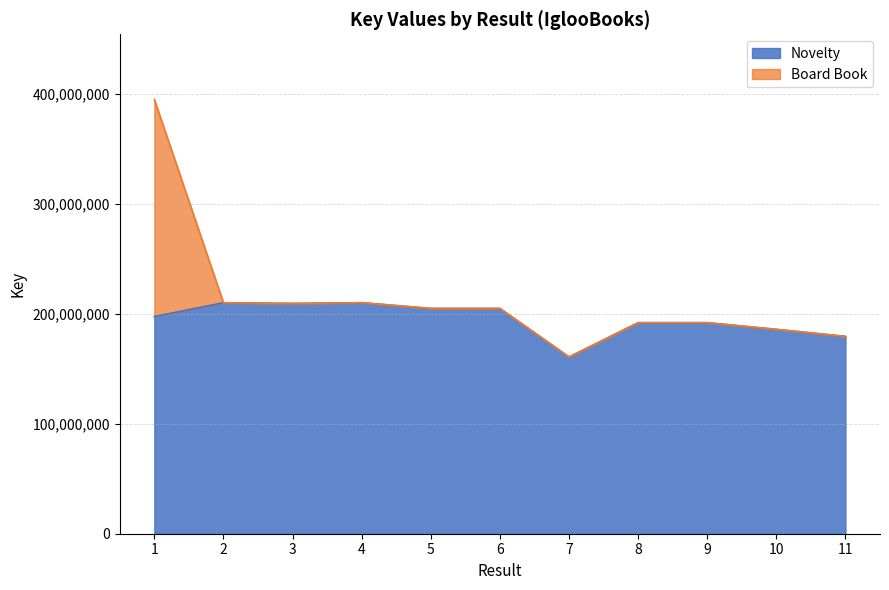

What is the highest value of the Novelty series?

210004459